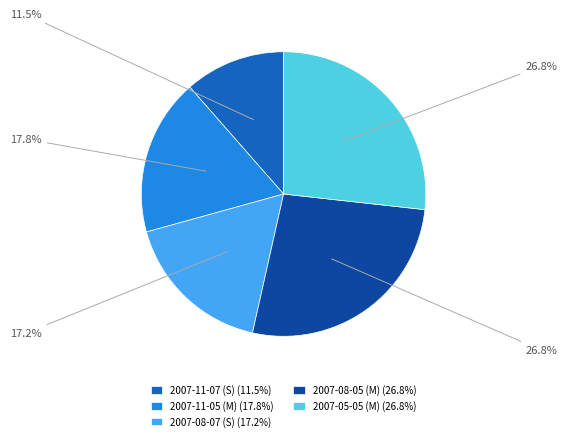

To the nearest percent, what is the difference between the largest and smallest slice percentages?

15%